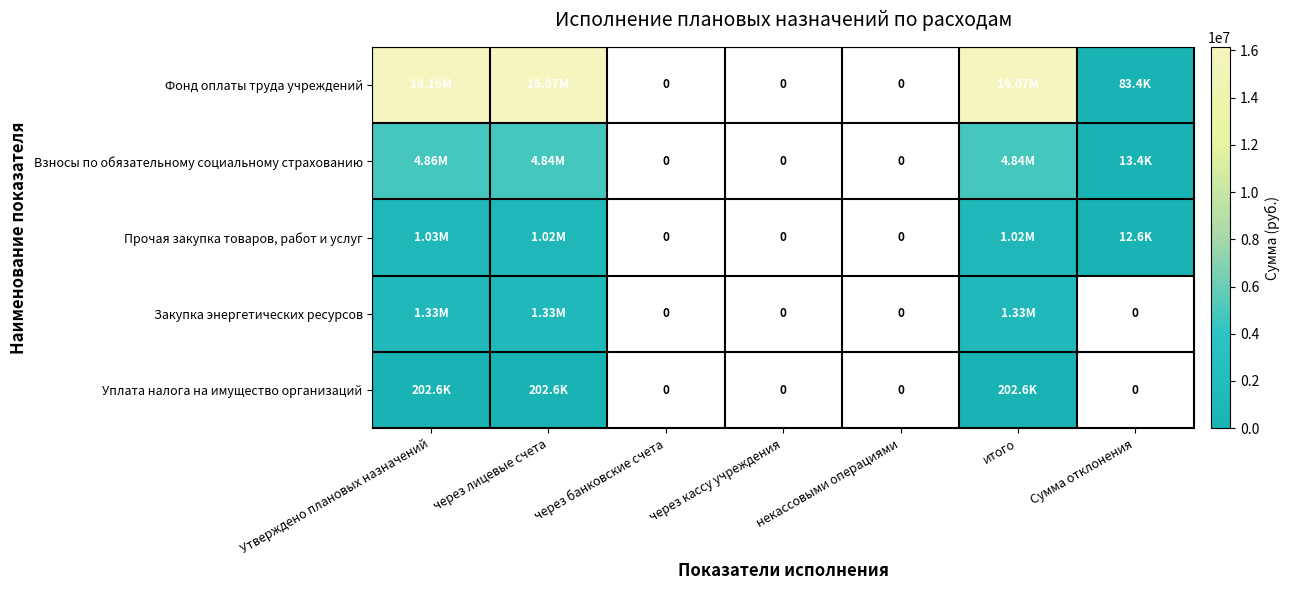

Which series has the widest spread of values?

Фонд оплаты труда учреждений